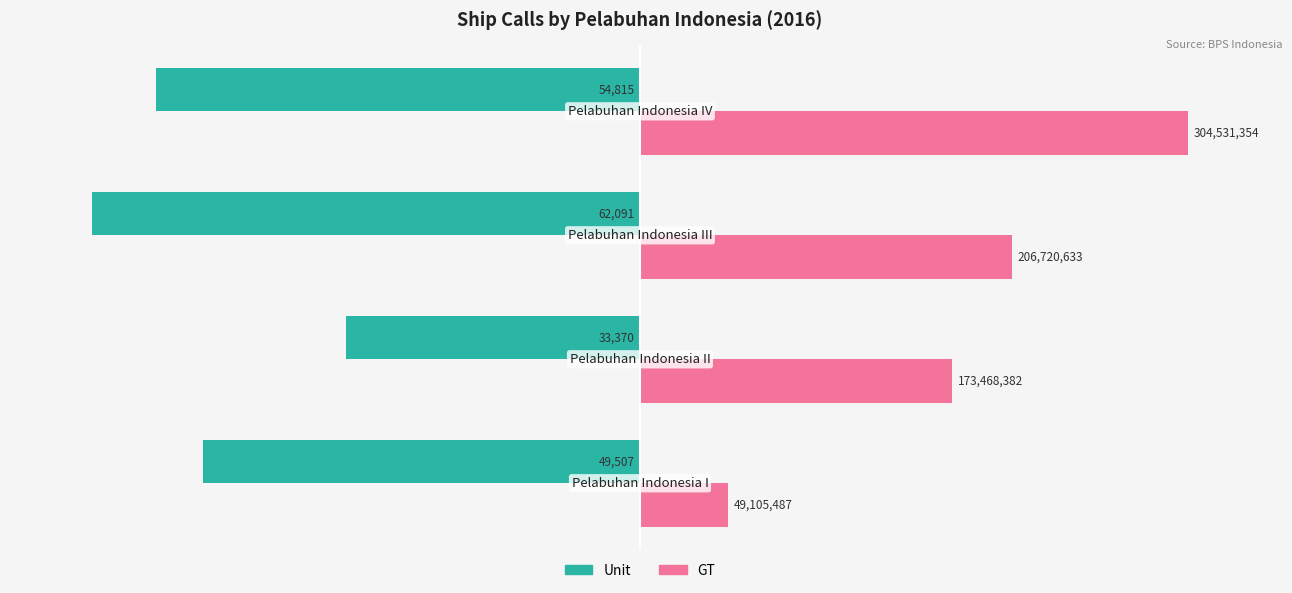

What are all the series names shown in the legend?

Unit, GT